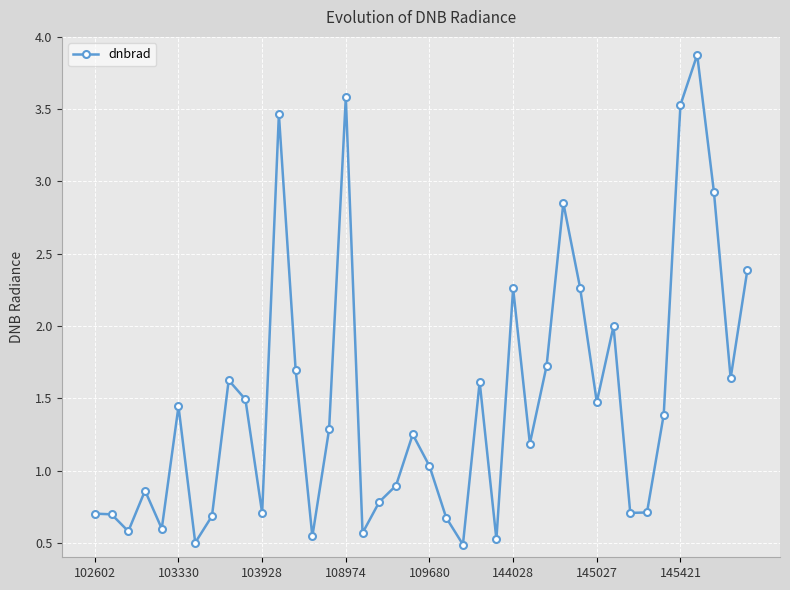

What is the maximum value shown in the chart?

3.9